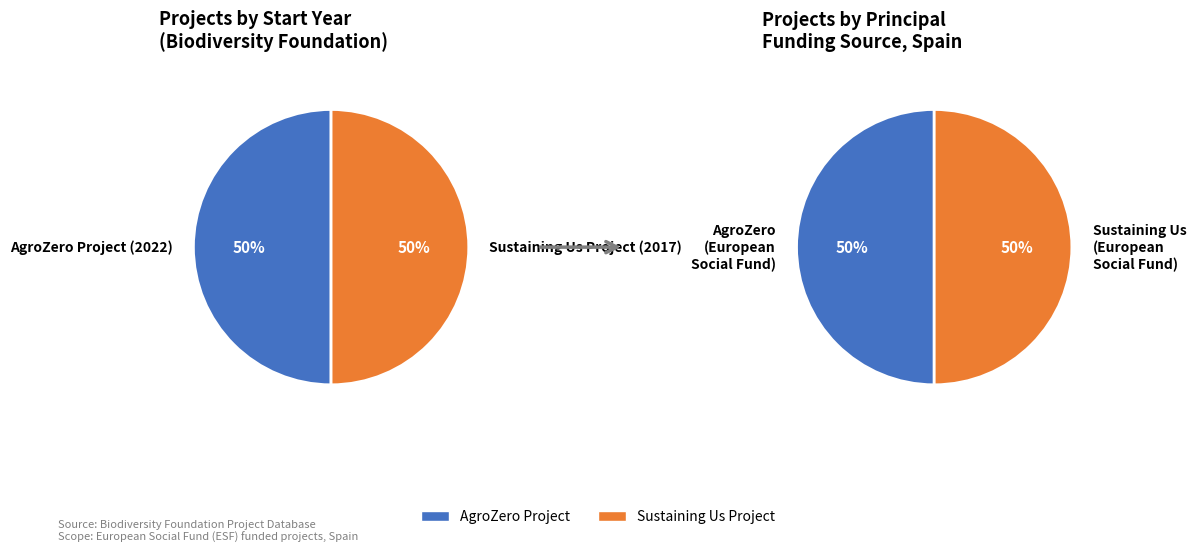

The Sustaining Us Project (2017) slice represents 40% of the pie. True or false?

False